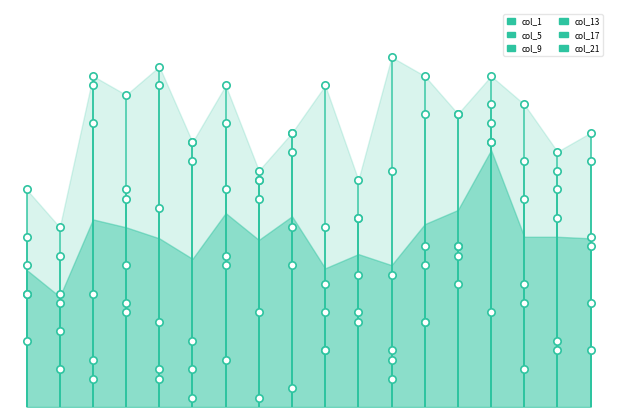

Which series contains the highest Y value?

col_1